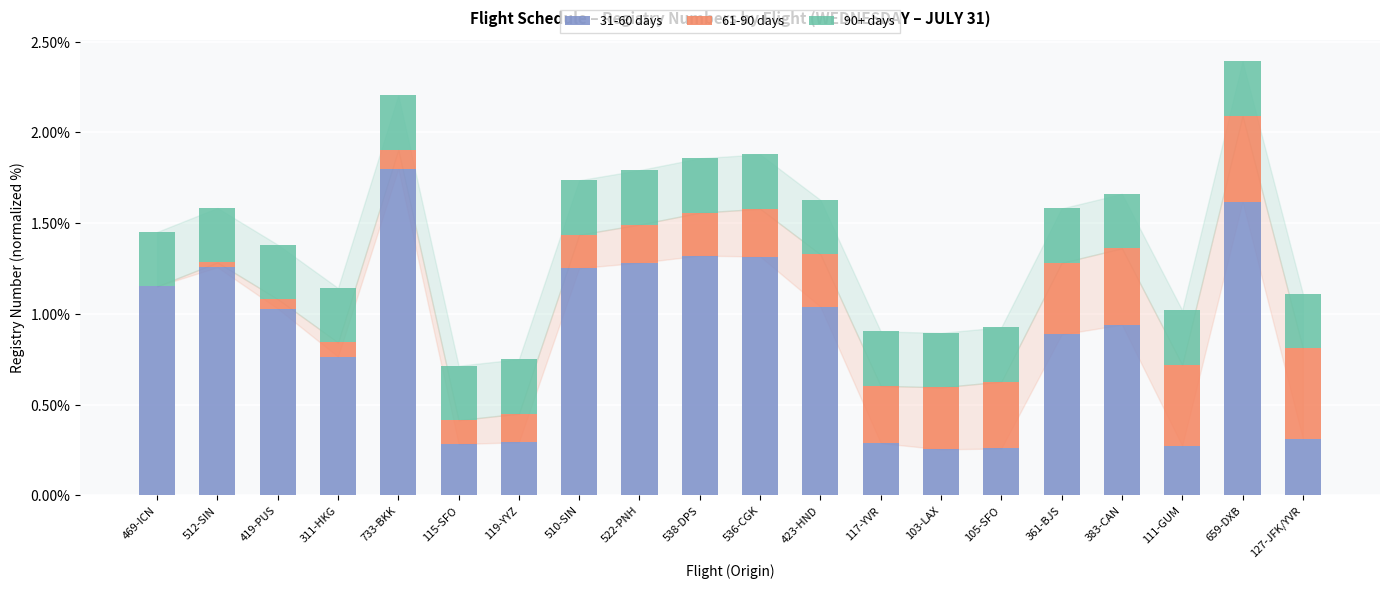

What is the approximate value of 31-60 days at 733-BKK?

1.8